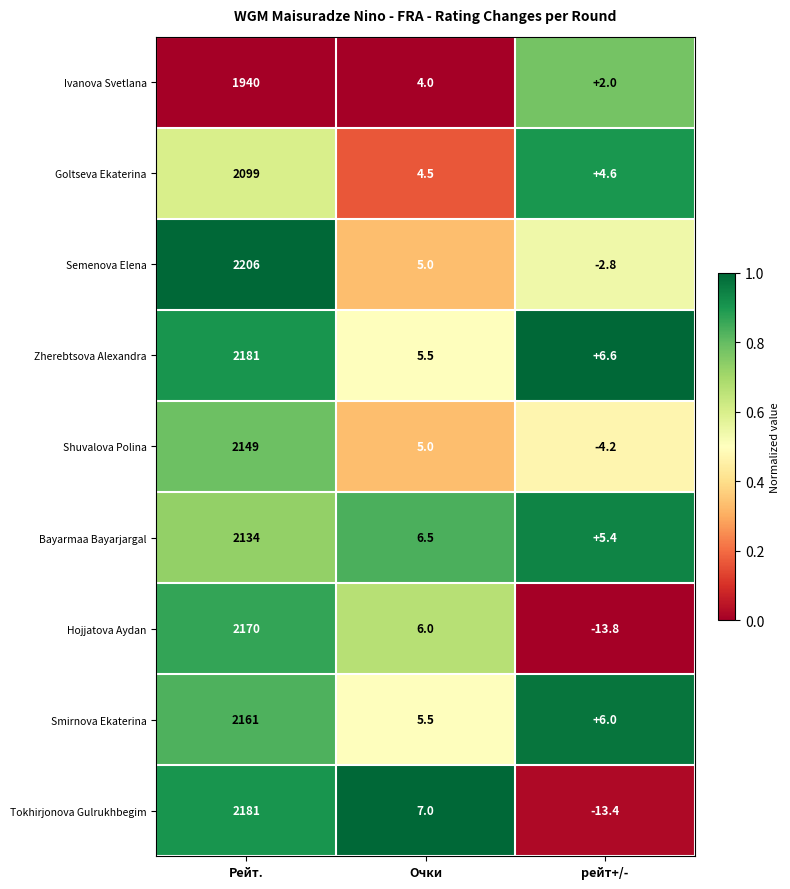

How many values in Hojjatova Aydan are below zero?

1